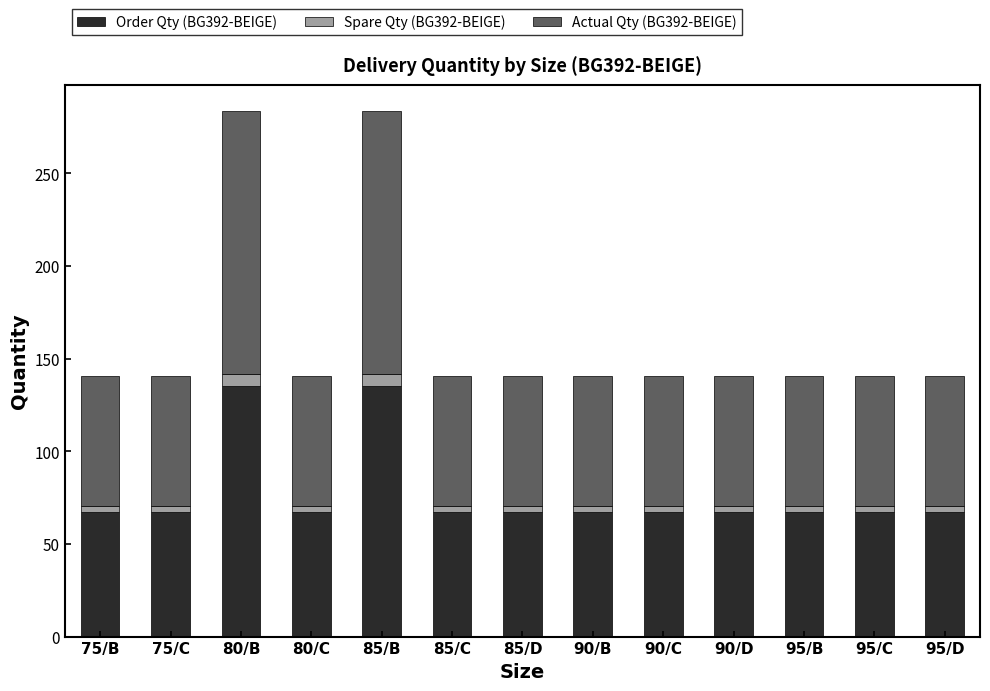

Does the chart contain any negative values?

No